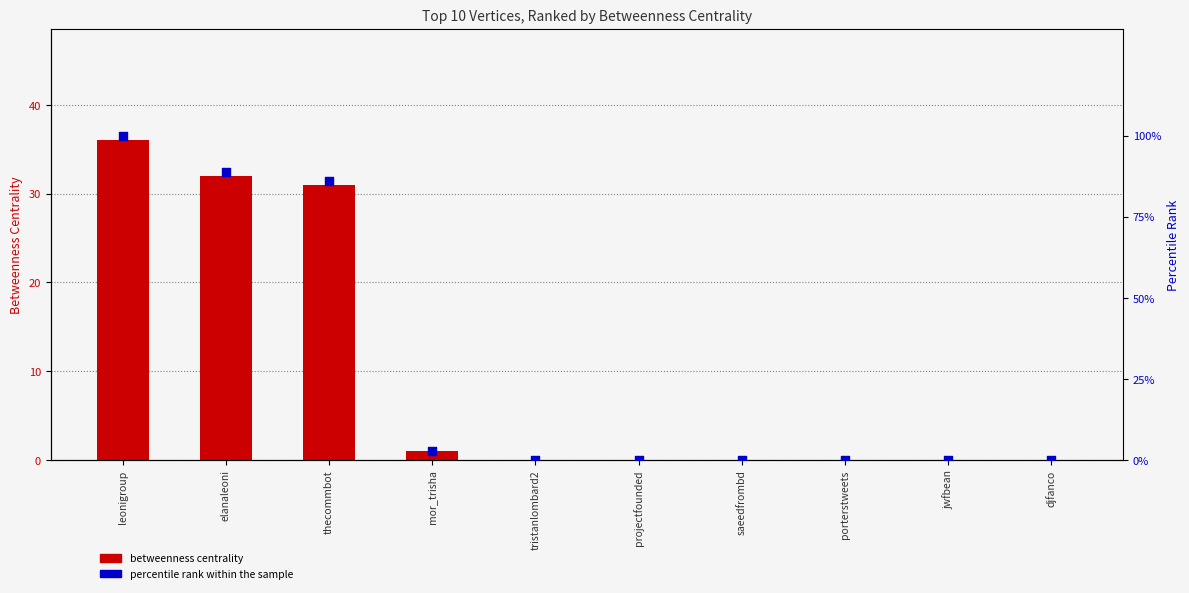

What are all the series names shown in the legend?

betweenness centrality, percentile rank within the sample